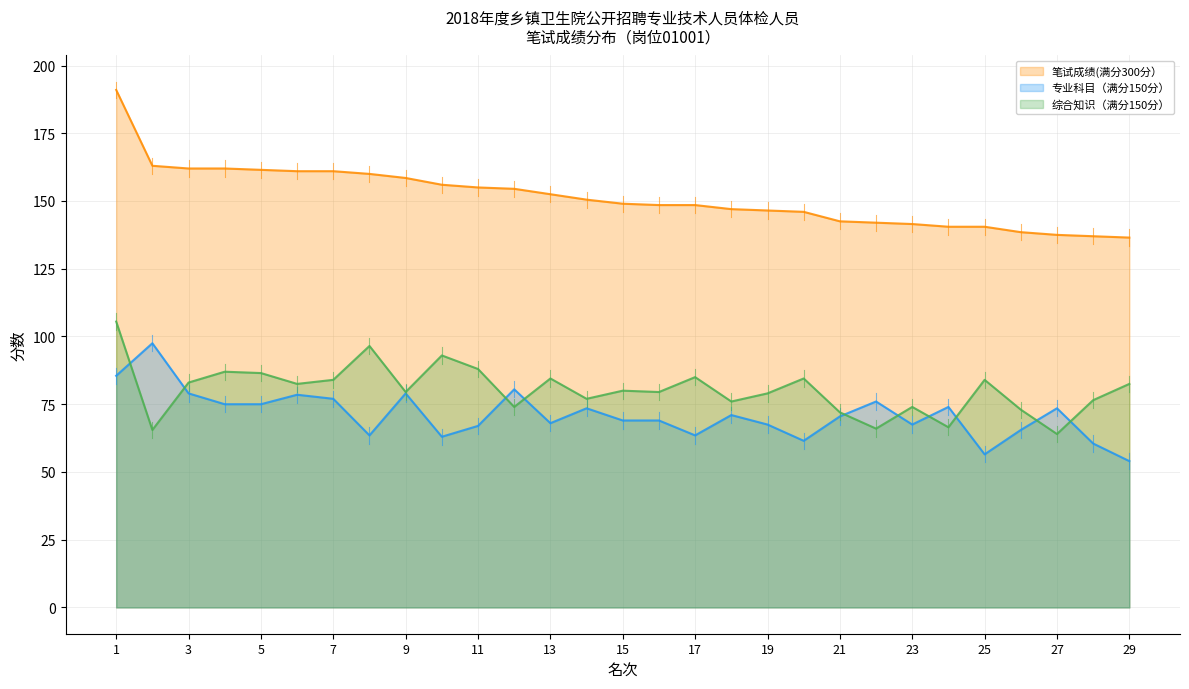

Between 1 and 14, which series saw the biggest shift?

笔试成绩(满分300分）